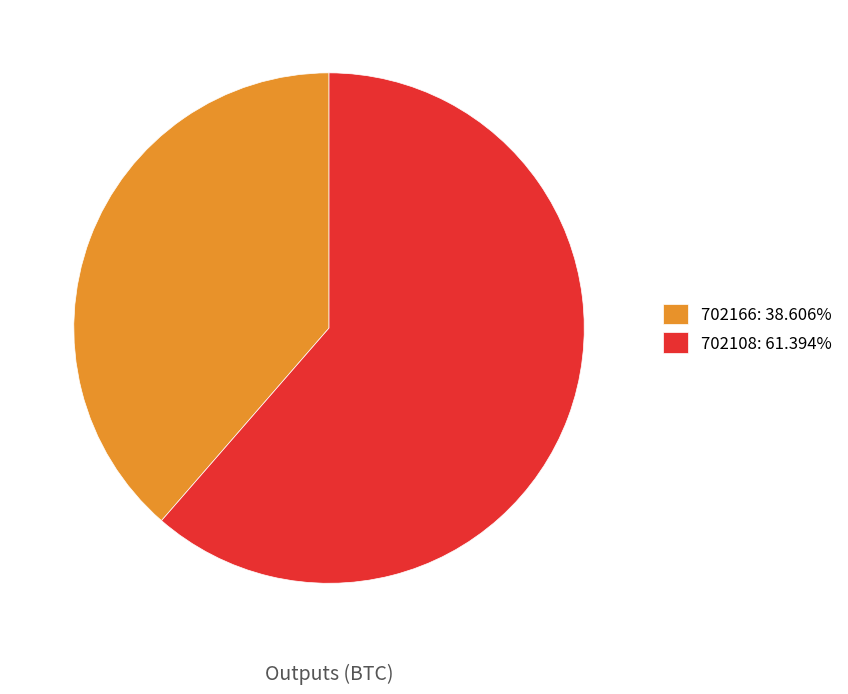

How many slices are in this pie chart?

2